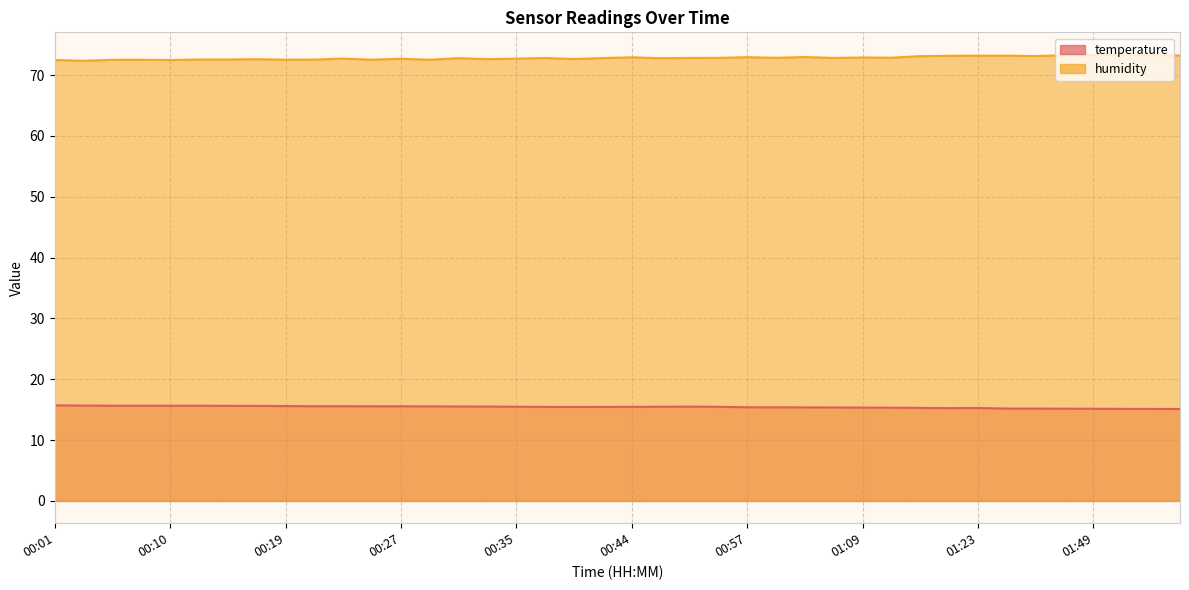

True or false: temperature and humidity cross at least once.

False